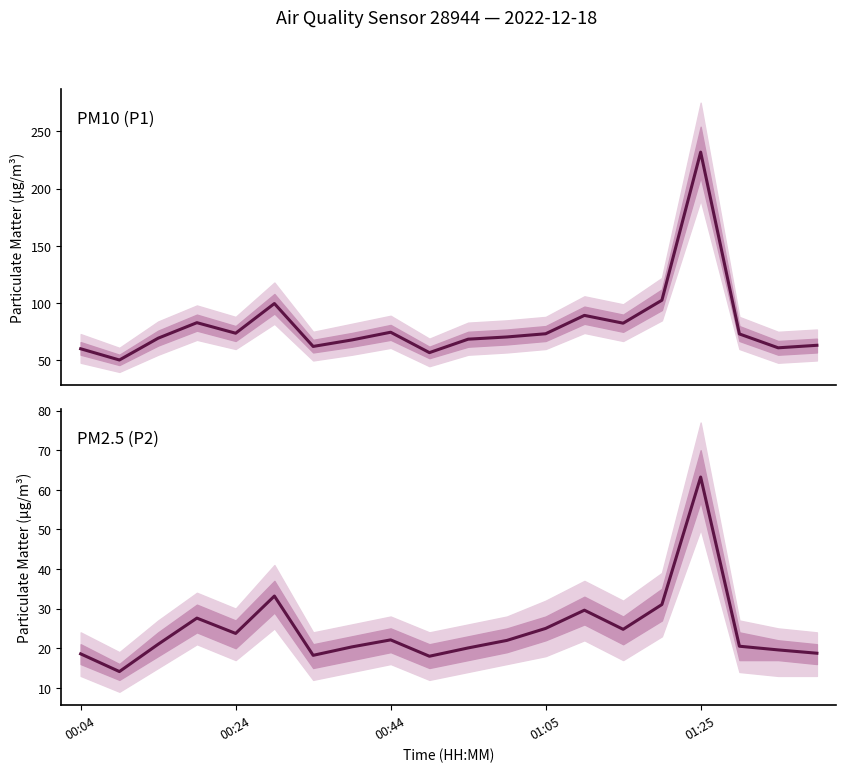

Reading left to right, transcribe all the data shown in this chart.

PM10 (P1): 60.2	50.4	69.4	83.0	73.8	99.7	62.2	67.9	74.6	56.8	68.6	70.5	73.3	89.3	82.5	102.6	231.8	73.1	61.0	63.2
PM2.5 (P2): 18.6	14.1	21.0	27.6	23.7	33.2	18.2	20.3	22.1	18.0	20.1	22.0	25.0	29.6	24.8	31.0	63.2	20.5	19.6	18.7